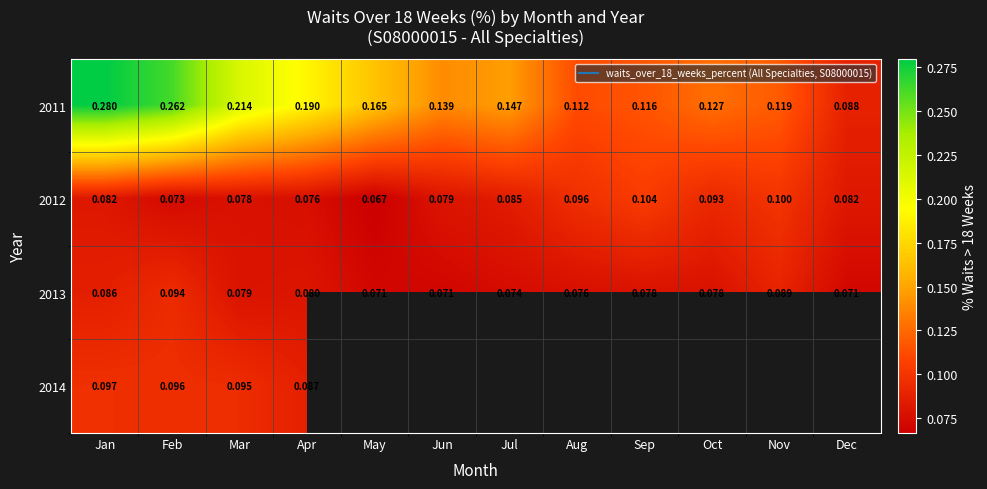

Is the value of 2012 at May greater than the value of 2011 at Nov?

No